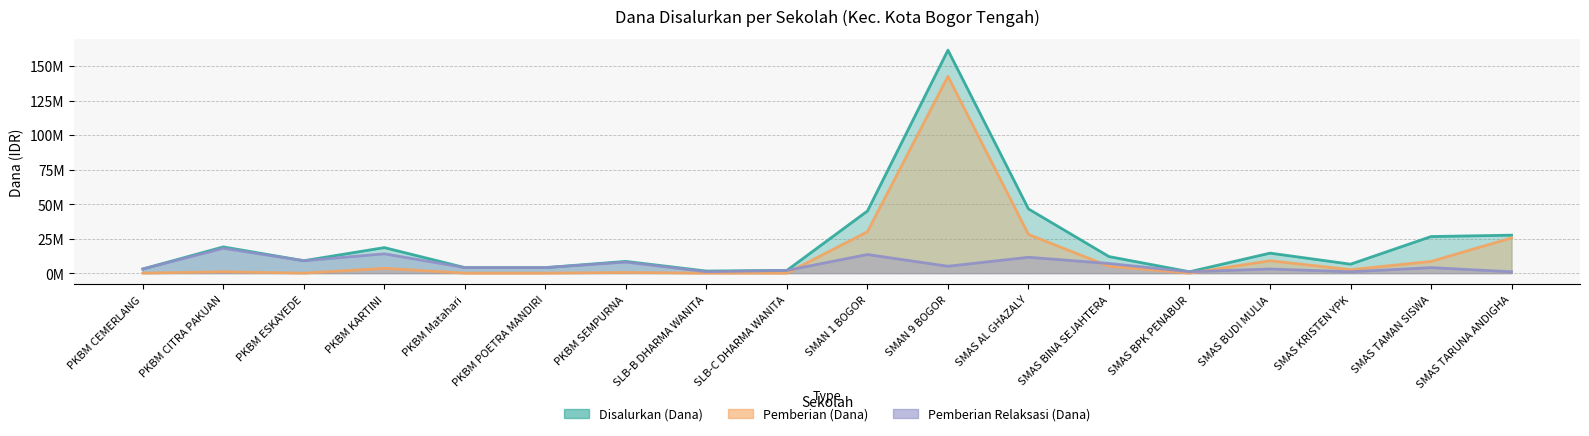

Rank the series by their average value, from highest to lowest.

Disalurkan (Dana), Pemberian (Dana), Pemberian Relaksasi (Dana)